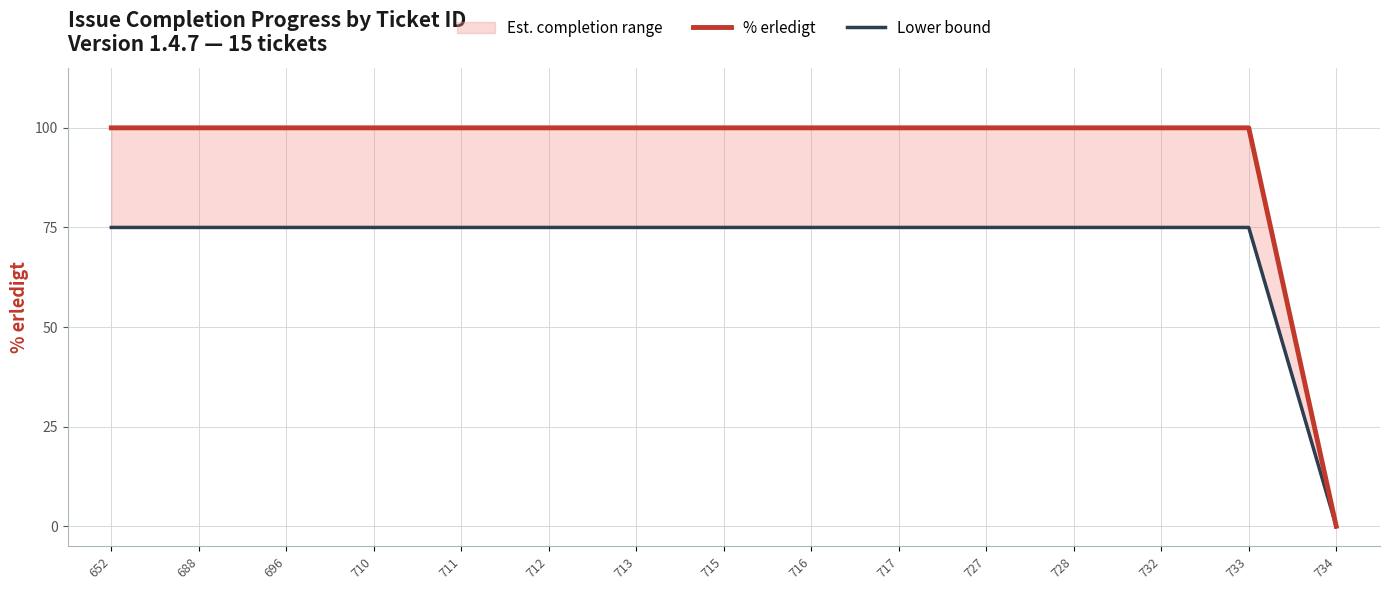

What is the total value across all series at 732?

175